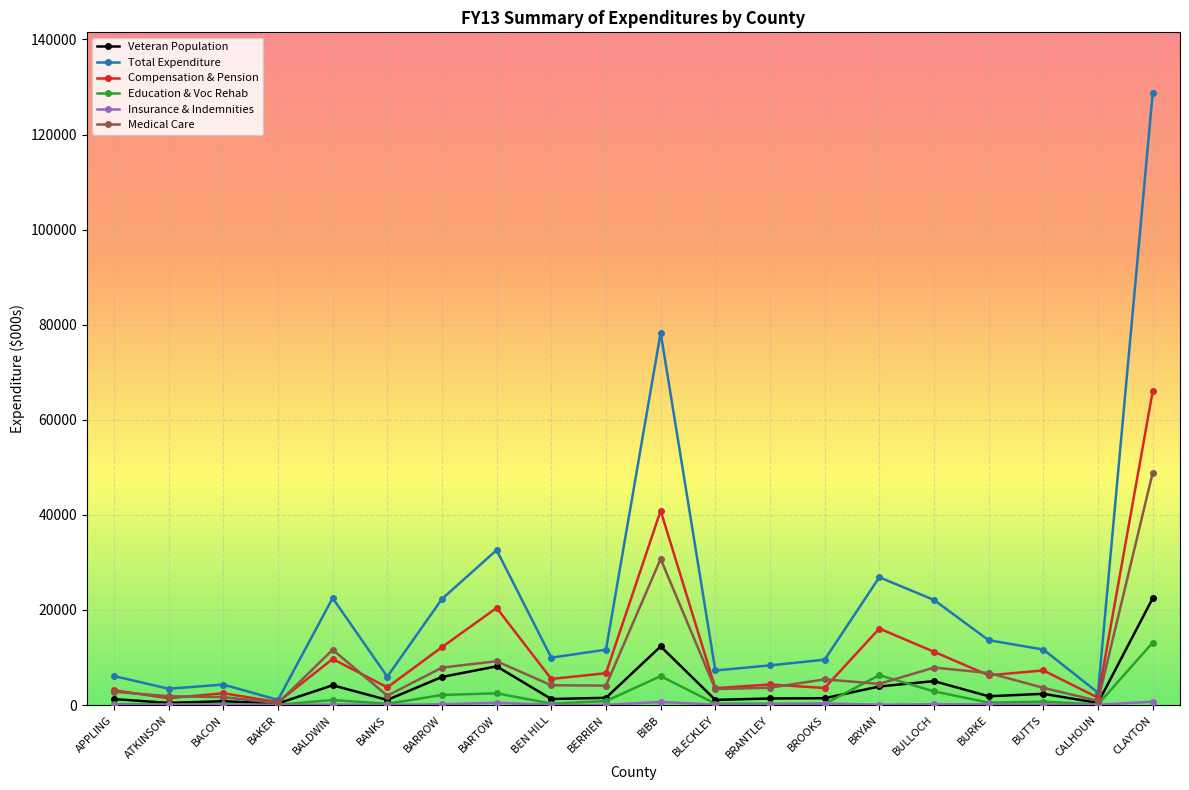

What position from the left is BERRIEN?

10